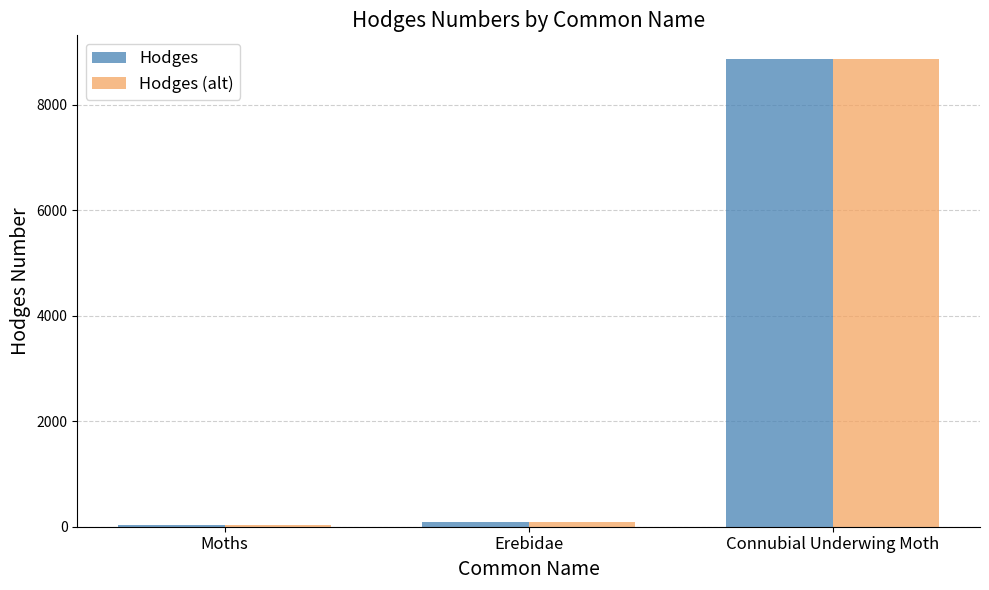

How many series are shown in this chart?

2